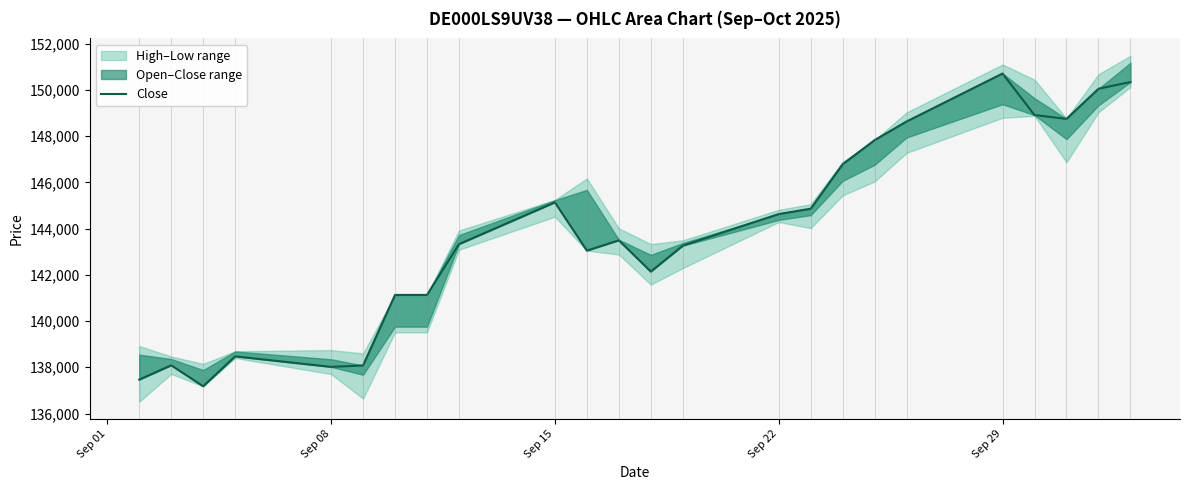

Where is the first local maximum?

Sep 08